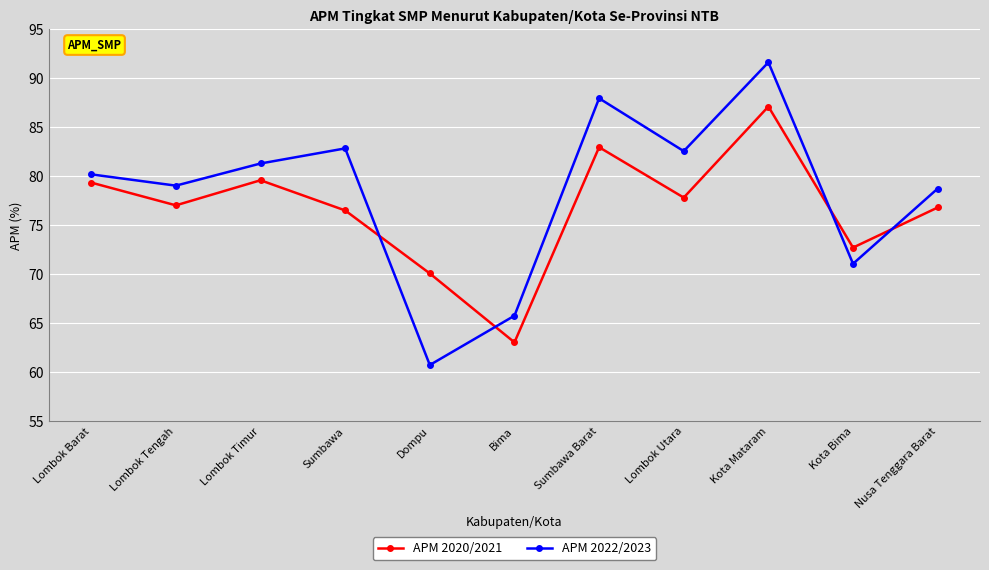

How many intersections are there between APM 2022/2023 and APM 2020/2021?

4